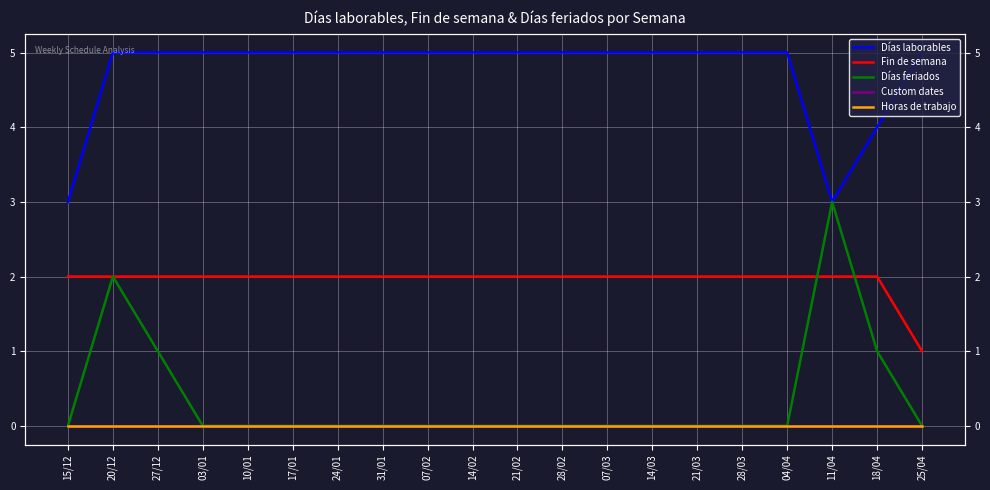

At which category does Días feriados reach its first local peak?

20/12